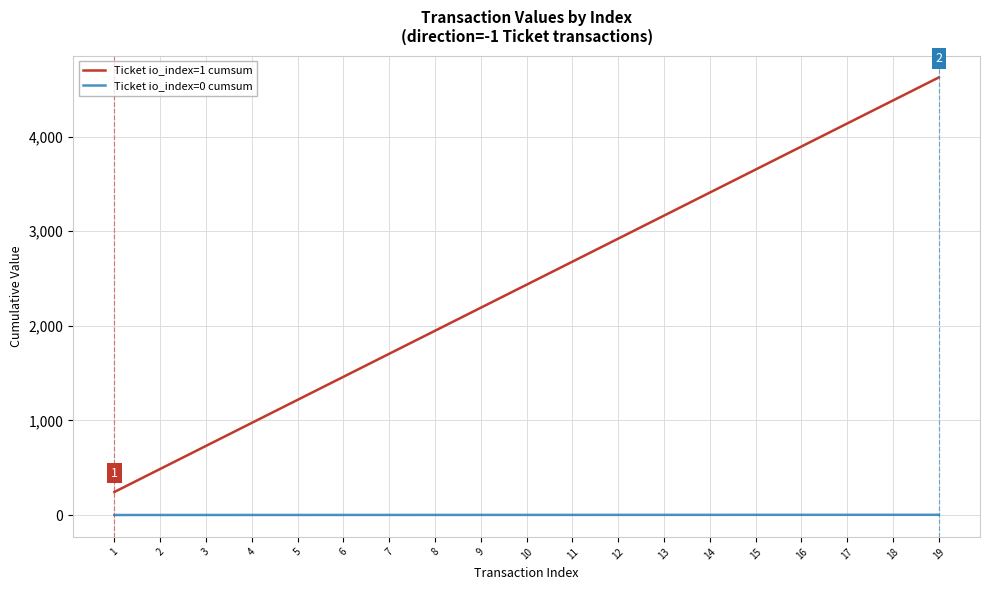

At how many categories does at least one series exceed 2620?

9